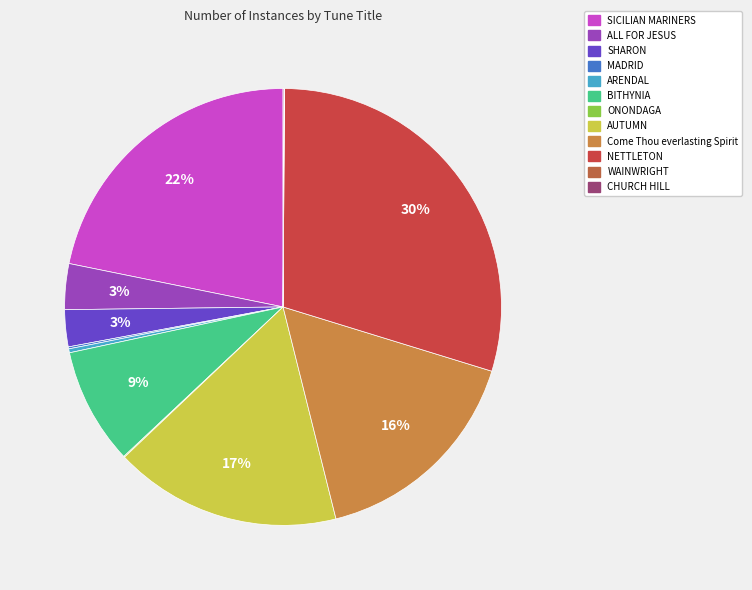

What percentage is the ALL FOR JESUS slice, to the nearest percent?

3%